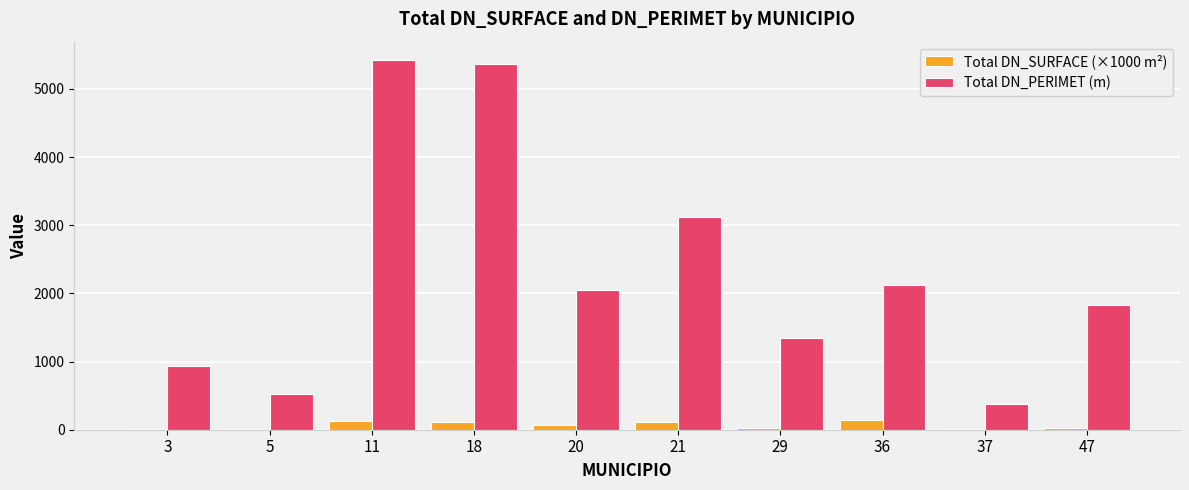

Between 5 and 36, which series saw the biggest shift?

Total DN_PERIMET (m)